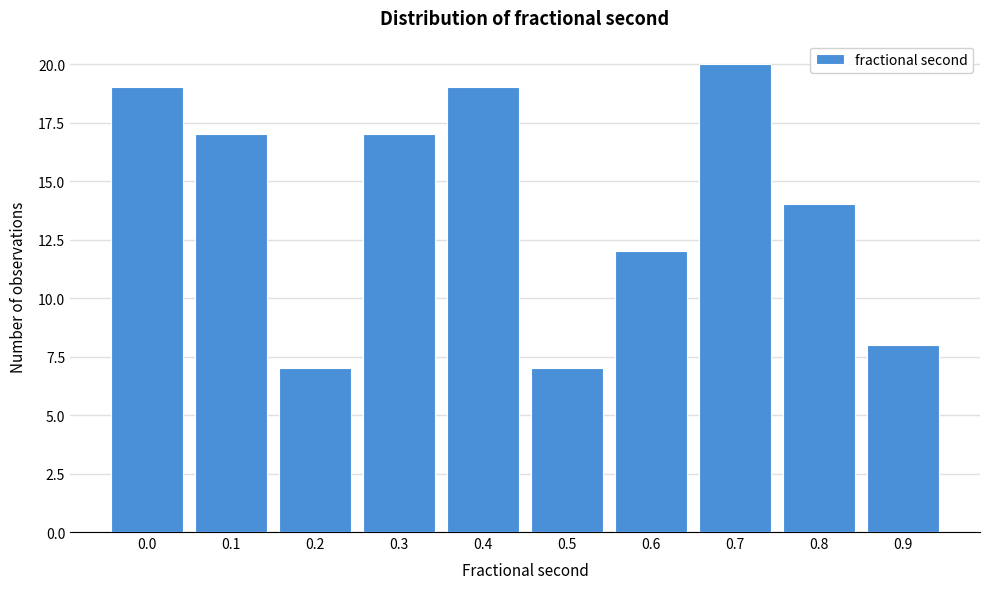

Reading right to left, extract all data points from this chart.

0.9=8	0.8=14	0.7=20	0.6=12	0.5=7	0.4=19	0.3=17	0.2=7	0.1=17	0.0=19